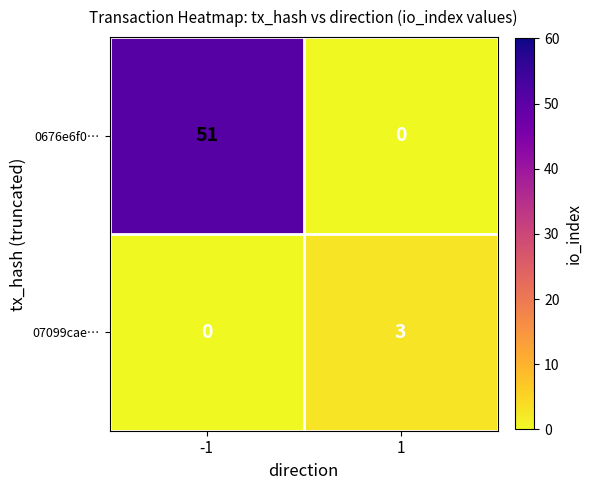

Which series has the largest total across all categories?

0676e6f0…